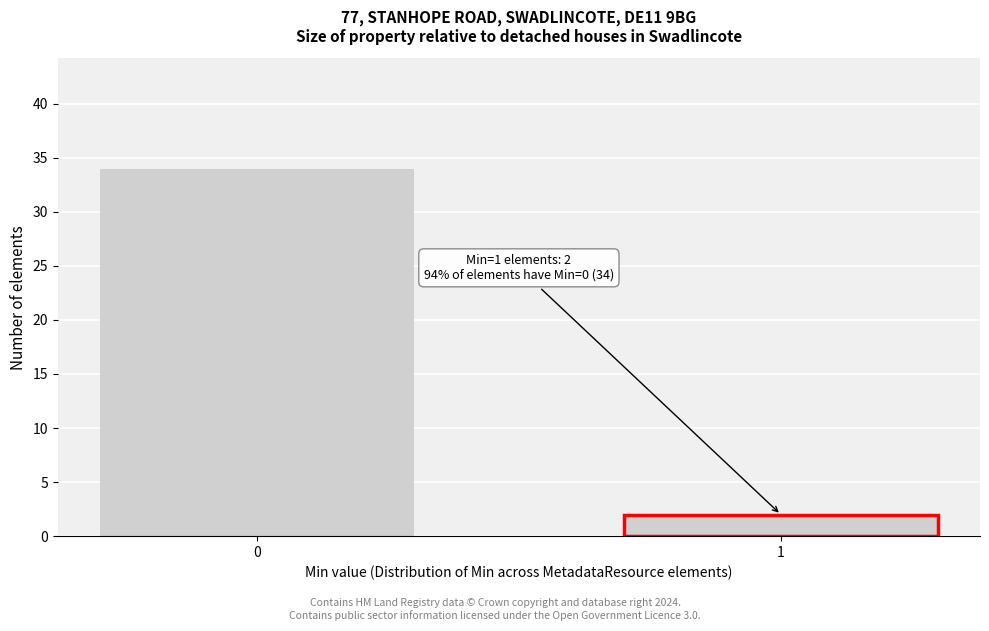

Reading right to left, extract all data points from this chart.

1=2	0=34